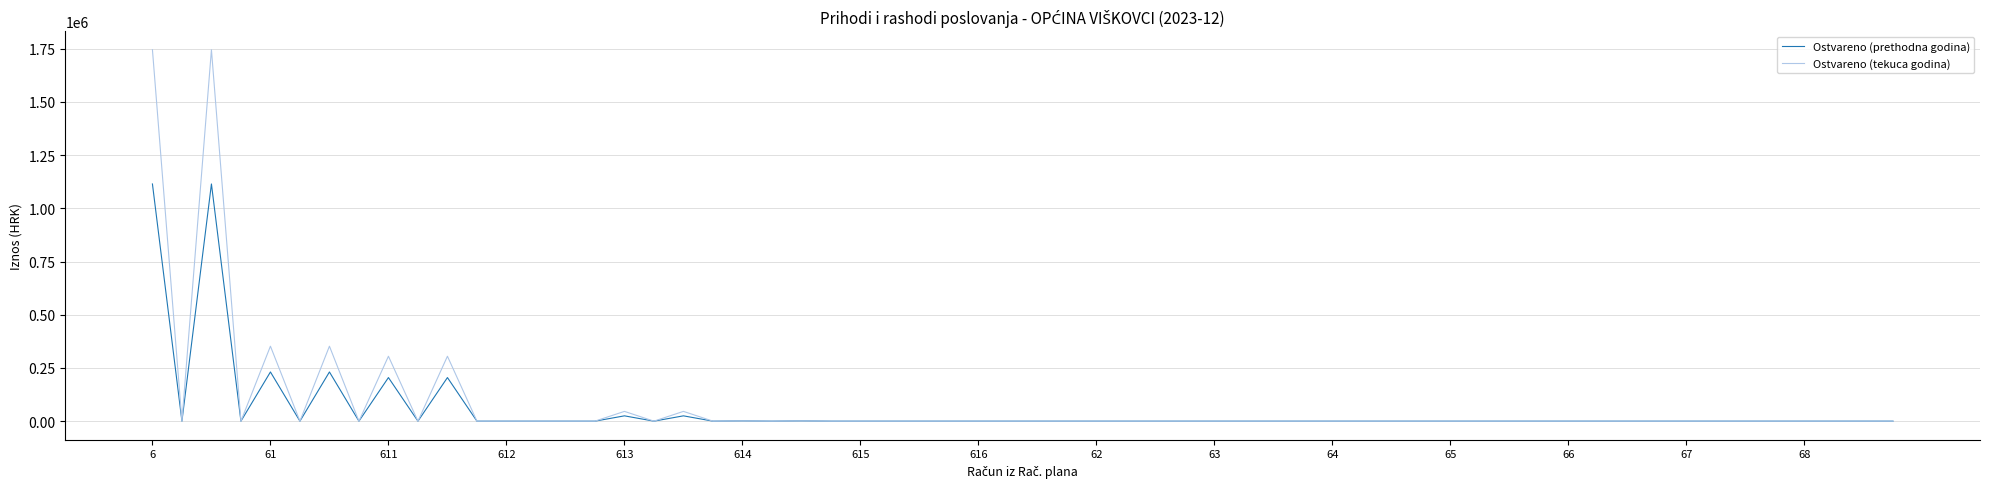

Rank the series by their maximum value, from lowest to highest.

Ostvareno (prethodna godina), Ostvareno (tekuca godina)